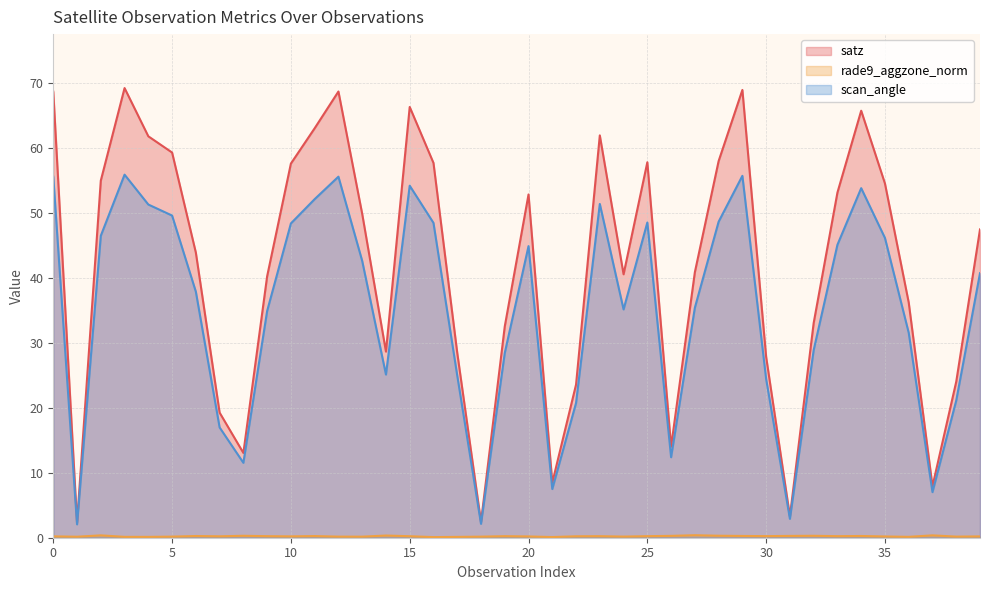

Reading right to left, transcribe all the data shown in this chart.

satz: 39=47.5	38=24.0	37=7.9	36=36.2	35=54.6	34=65.8	33=53.2	32=33.1	31=3.3	30=27.9	29=69.0	28=58.0	27=40.9	26=14.0	25=57.8	24=40.6	23=62.0	22=23.6	21=8.5	20=52.9	19=32.5	18=2.4	17=28.5	16=57.7	15=66.4	14=28.7	13=49.9	12=68.7	11=63.1	10=57.6	9=40.3	8=13.1	7=19.3	6=43.9	5=59.3	4=61.8	3=69.3	2=55.0	1=2.3	0=68.7
rade9_aggzone_norm: 39=0.2	38=0.2	37=0.4	36=0.1	35=0.2	34=0.3	33=0.2	32=0.3	31=0.3	30=0.2	29=0.3	28=0.3	27=0.4	26=0.3	25=0.2	24=0.2	23=0.2	22=0.2	21=0.1	20=0.2	19=0.2	18=0.2	17=0.1	16=0.1	15=0.2	14=0.3	13=0.2	12=0.2	11=0.3	10=0.2	9=0.2	8=0.3	7=0.2	6=0.3	5=0.2	4=0.1	3=0.1	2=0.4	1=0.2	0=0.2
scan_angle: 39=40.8	38=21.1	37=7.0	36=31.6	35=46.2	34=53.9	33=45.1	32=28.9	31=2.9	30=24.4	29=55.8	28=48.7	27=35.4	26=12.4	25=48.6	24=35.2	23=51.4	22=20.8	21=7.5	20=44.9	19=28.5	18=2.1	17=25.0	16=48.5	15=54.2	14=25.1	13=42.6	12=55.6	11=52.2	10=48.4	9=34.9	8=11.5	7=17.0	6=37.9	5=49.6	4=51.3	3=55.9	2=46.5	1=2.1	0=55.6